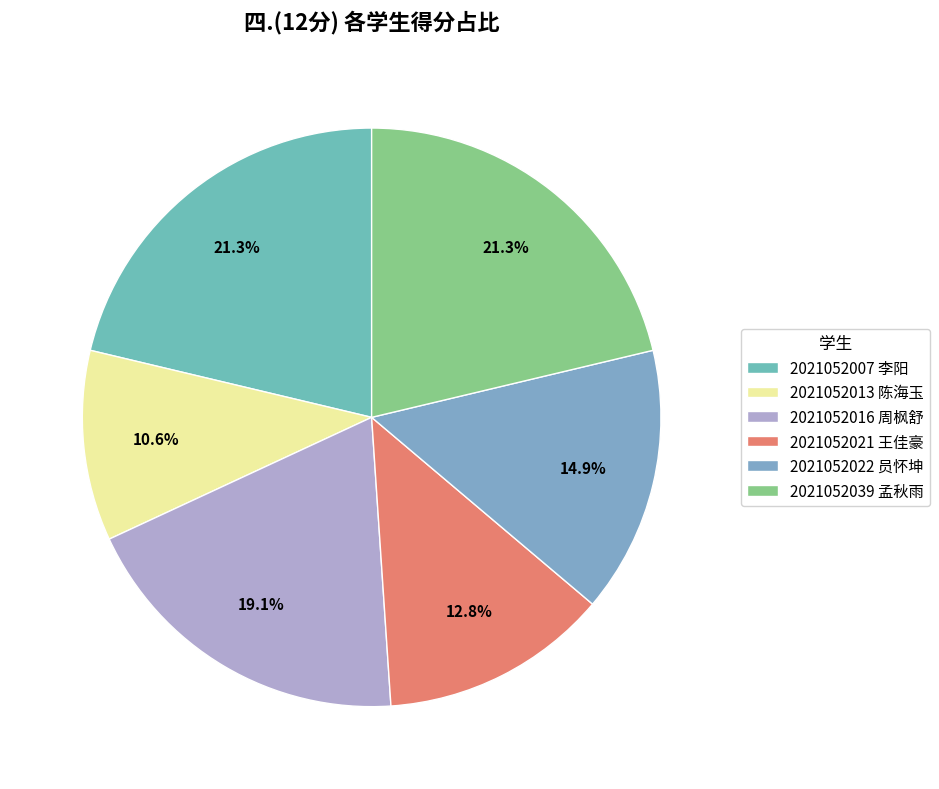

Which category has the biggest portion of the pie?

2021052007 李阳